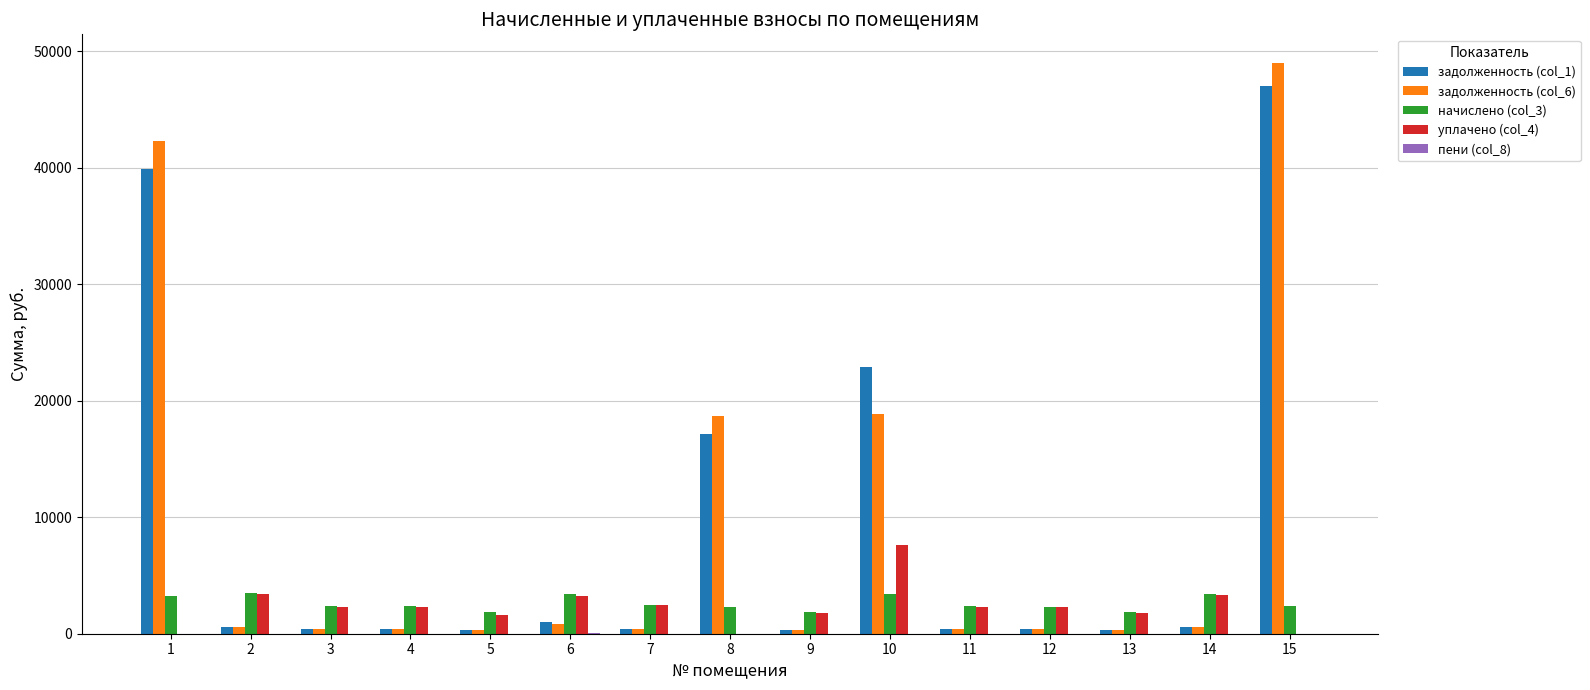

At which category is the sum across all series the highest?

15